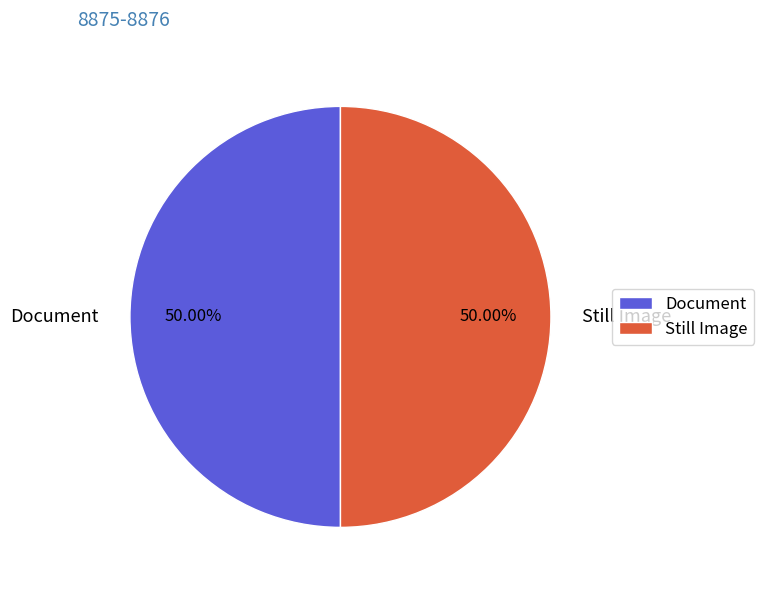

Combined, do Still Image and Document account for over 50%?

Yes